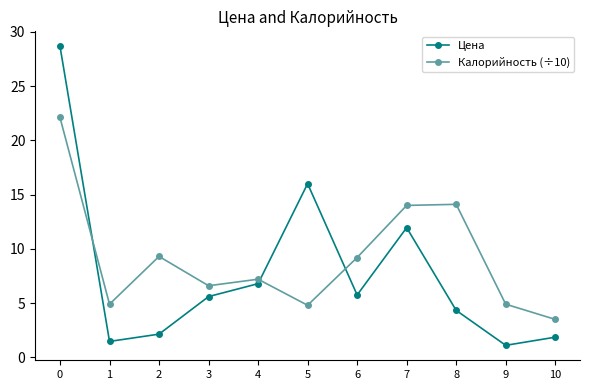

Which label corresponds to the smallest value in the chart?

9